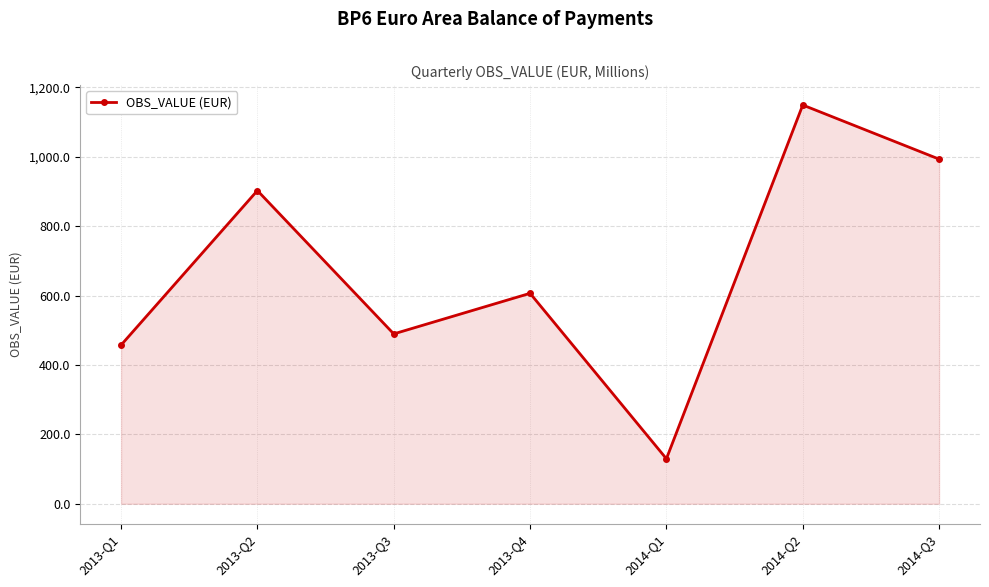

Count the number of categories in the chart.

7